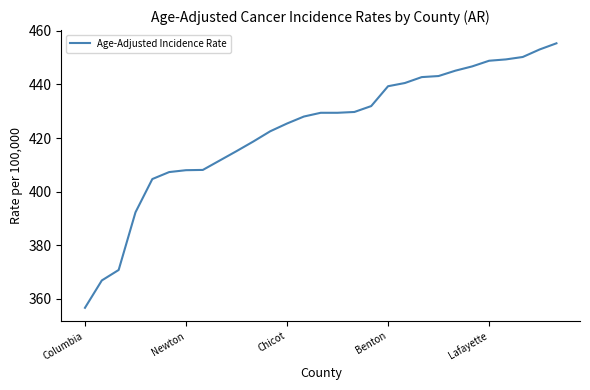

How many lines are shown in the chart?

1